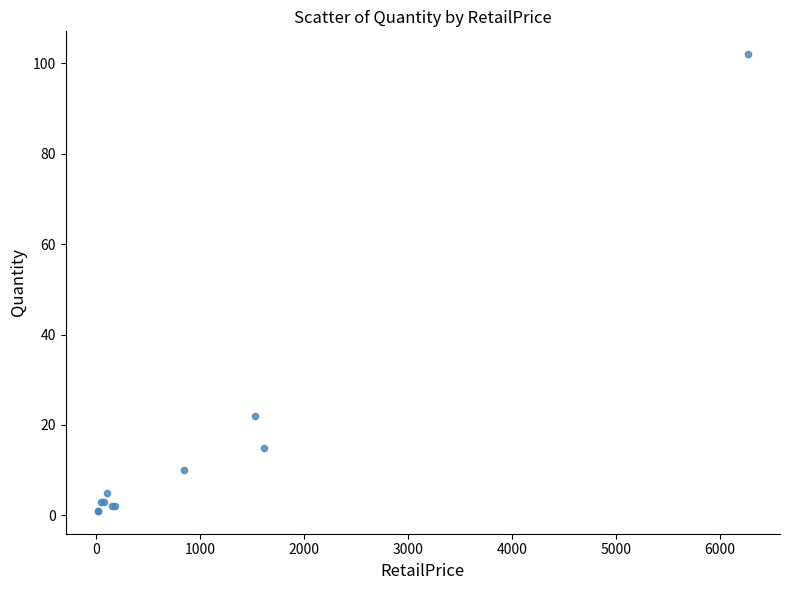

What Y value in the scatter plot is closest to 51?

22